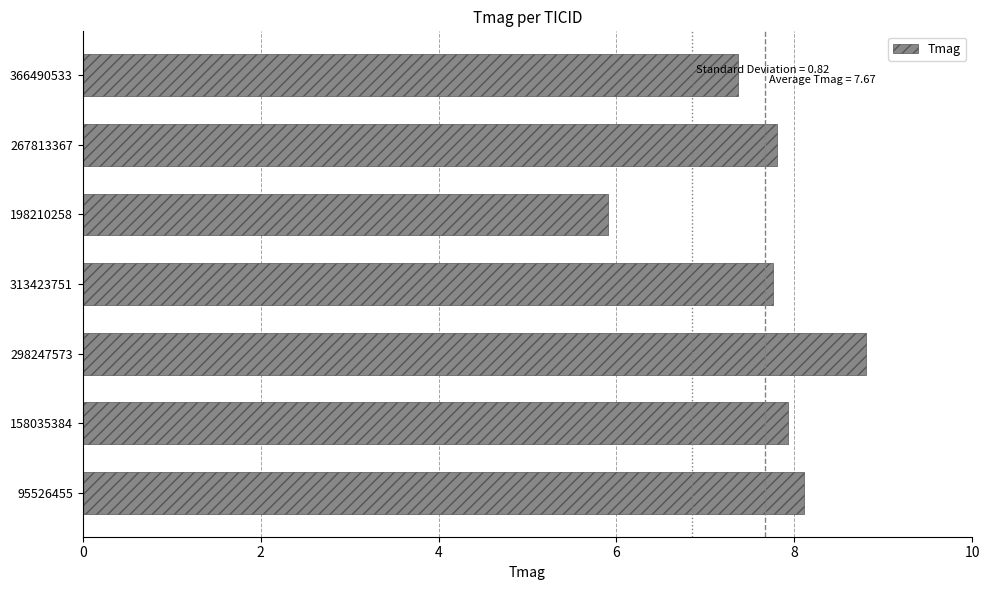

Does the chart contain stacked bars?

No